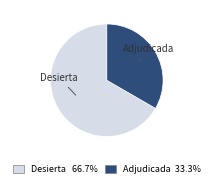

Do Adjudicada and Desierta together represent more than half of the pie?

Yes